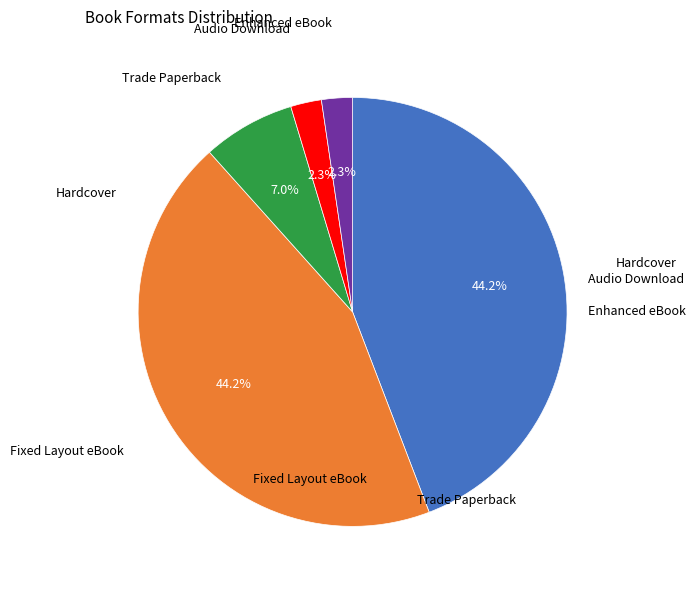

Does any single category account for the majority?

No